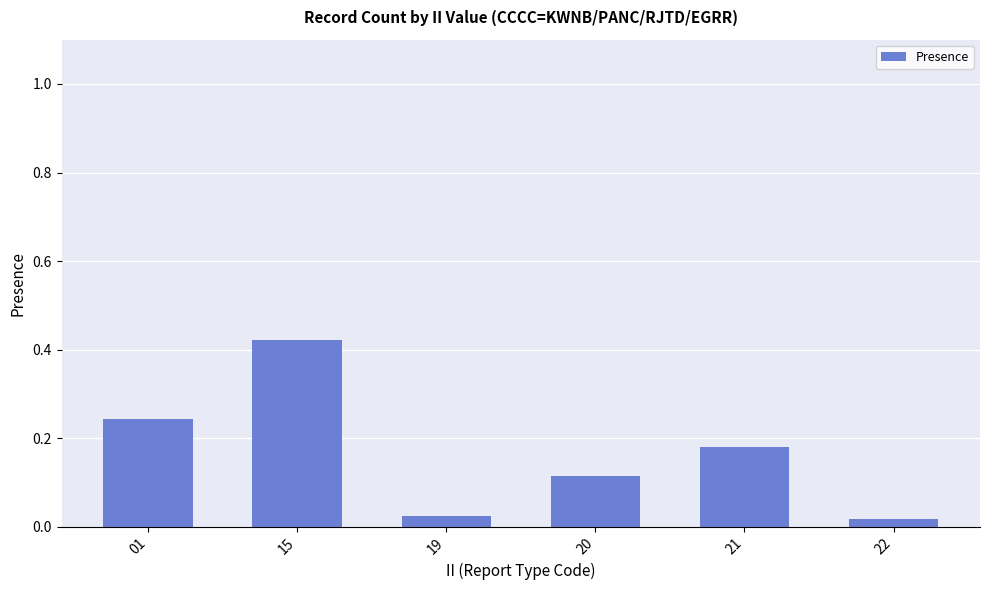

Is it true that the value at 20 is 0.0?

False